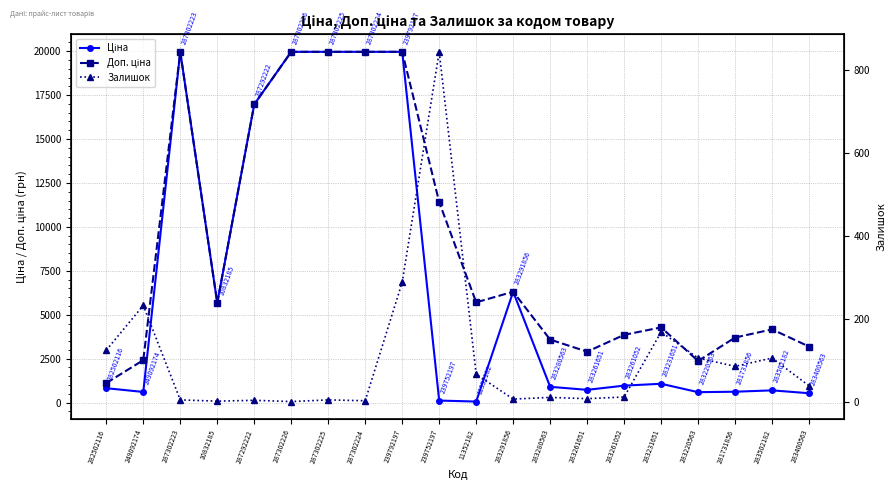

Rank the categories by Ціна value from highest to lowest.

287302223, 287302226, 287302225, 287302224, 239792197, 287292222, 283291856, 10832185, 283231651, 283261052, 283280563, 282502116, 283261651, 283502182, 281731856, 249092174, 283220563, 283400563, 239752197, 11352182